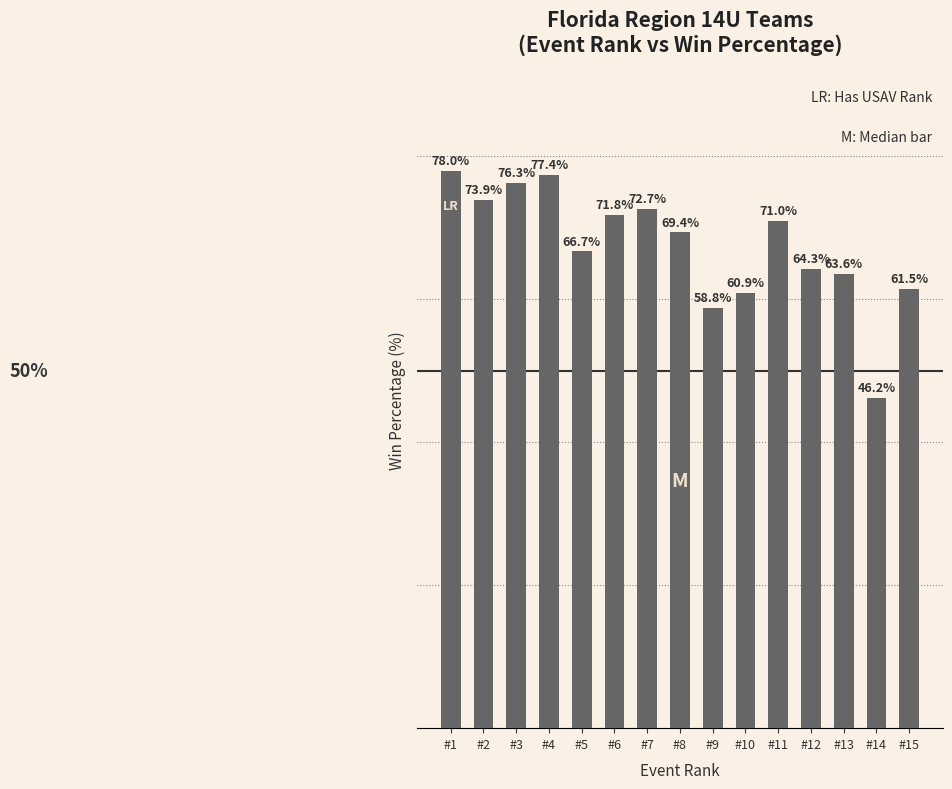

Which has a higher value, #9 or #15?

#15